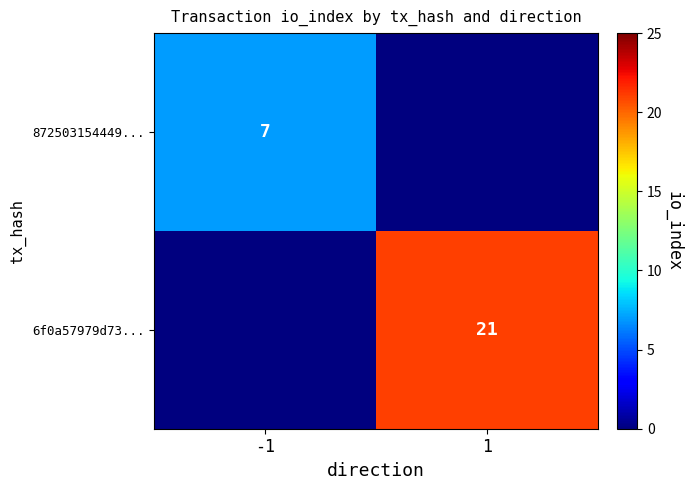

Is it true that 6f0a57979d73... equals 27 at 1?

False